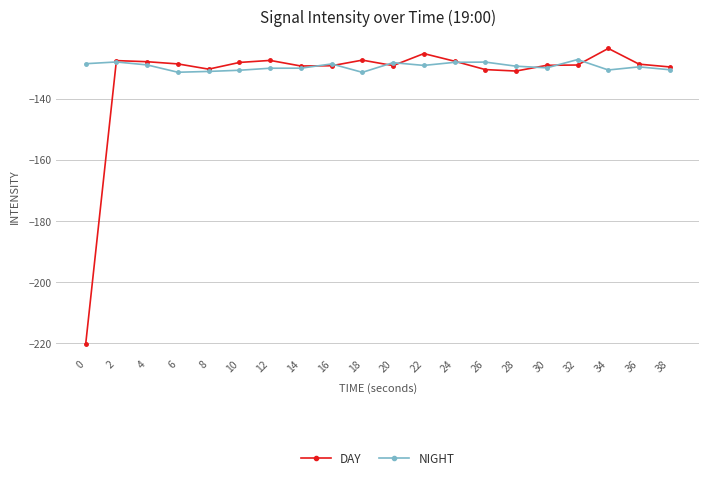

The NIGHT series shows -130.5 at 38. True or false?

True